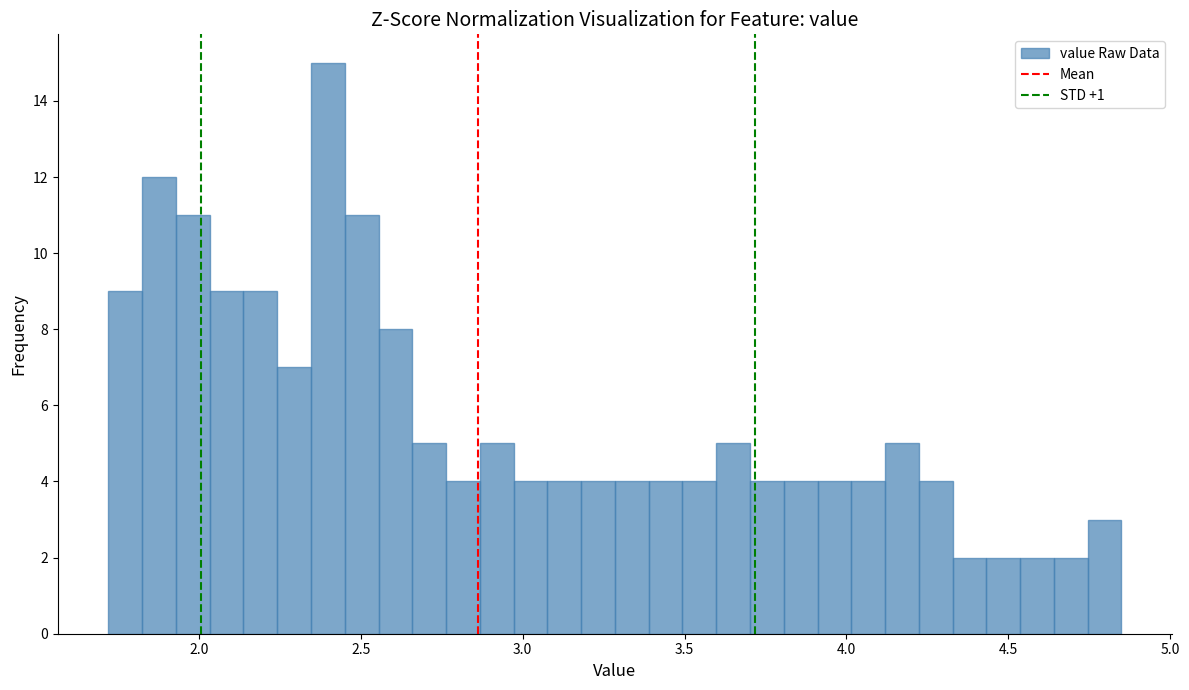

Around what value on the x-axis is the tallest bar? Give the approximate position of its centre, as read against the axis.

2.40